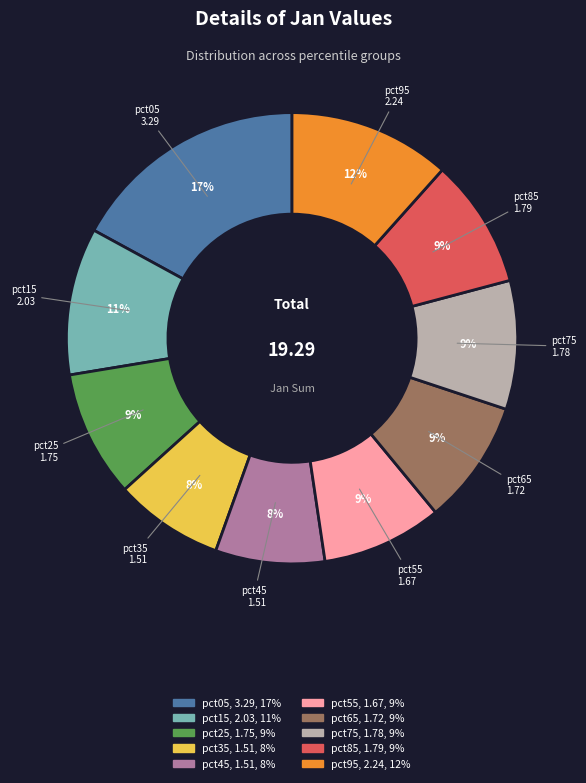

Do pct65 and pct85 together represent more than half of the pie?

No